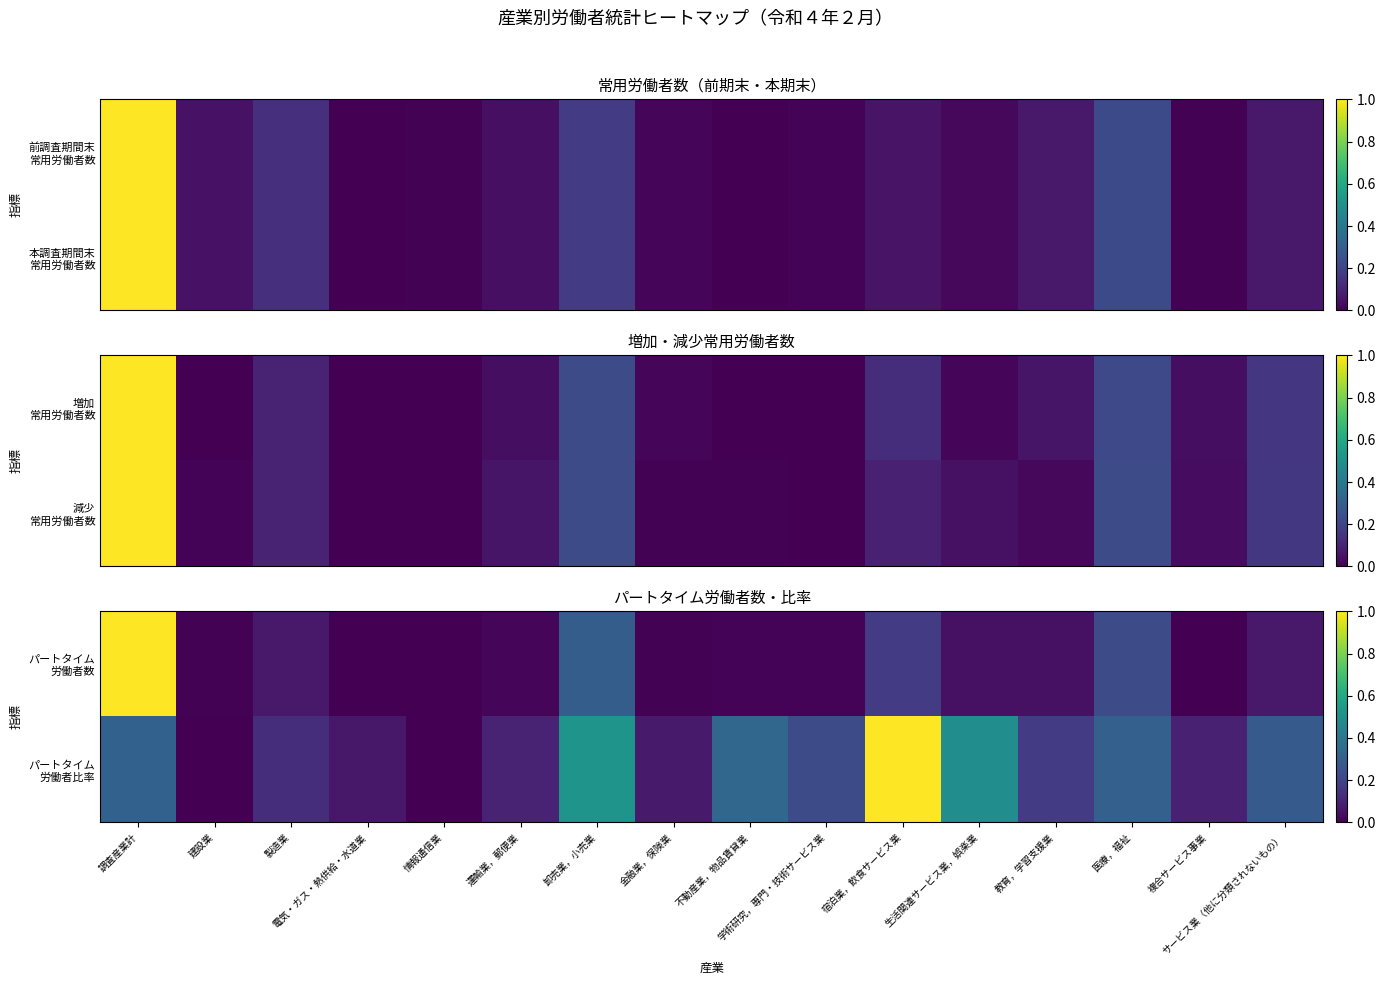

Is it true that パートタイム 労働者比率 equals 0.8 at 卸売業，小売業?

False